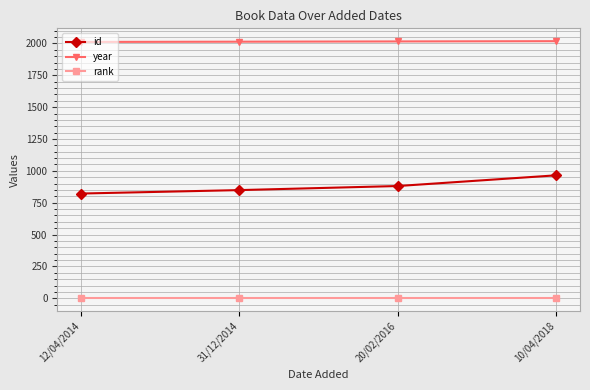

True or false: id and rank intersect in this chart.

False